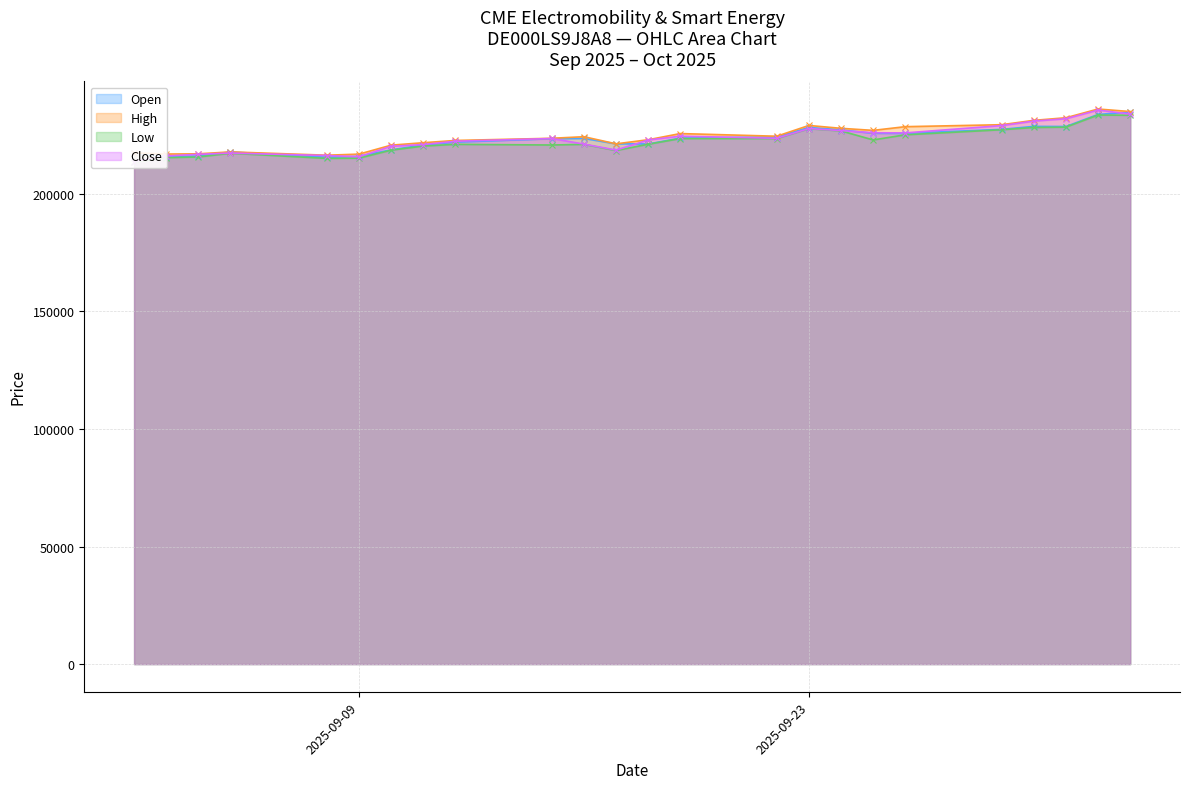

True or false: Open and Low cross at least once.

False